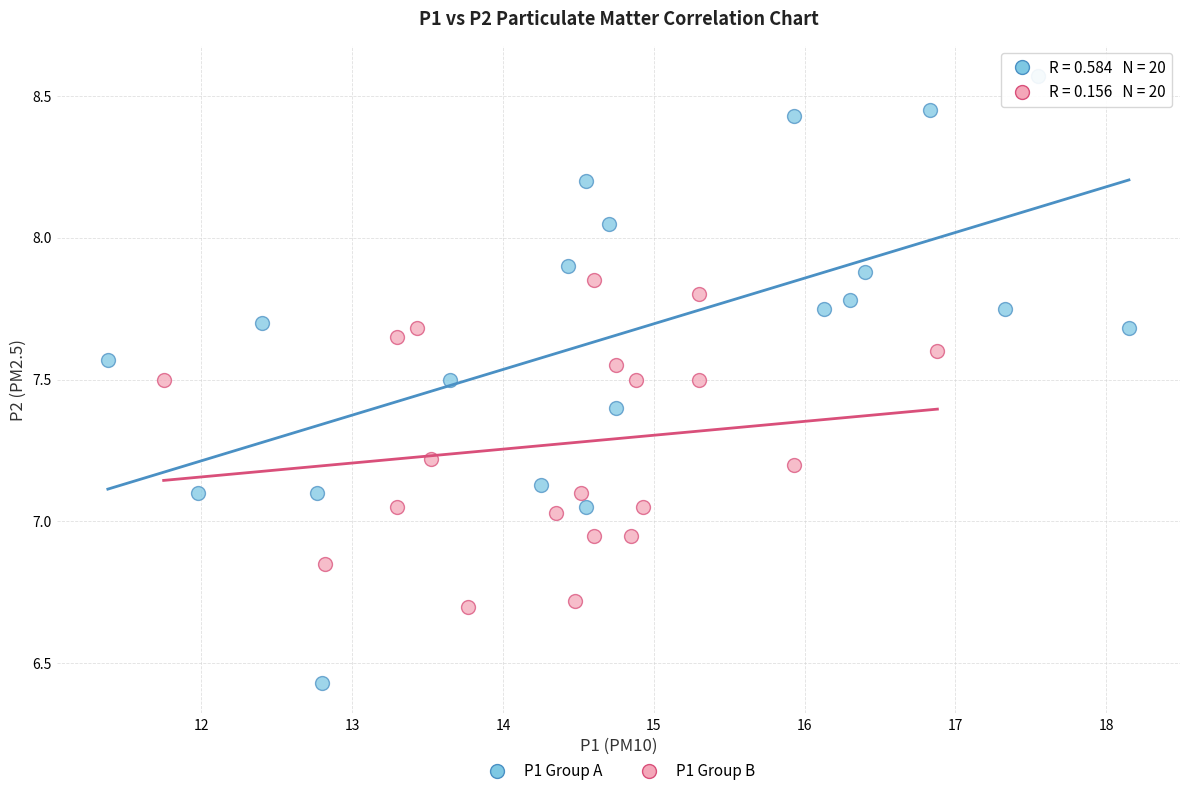

Which series has the widest spread of Y values?

P1 Group A